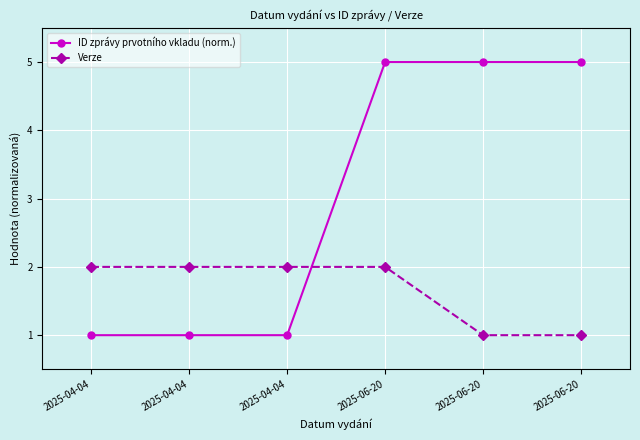

The Verze series shows 2.0 at 2025-04-04. True or false?

True